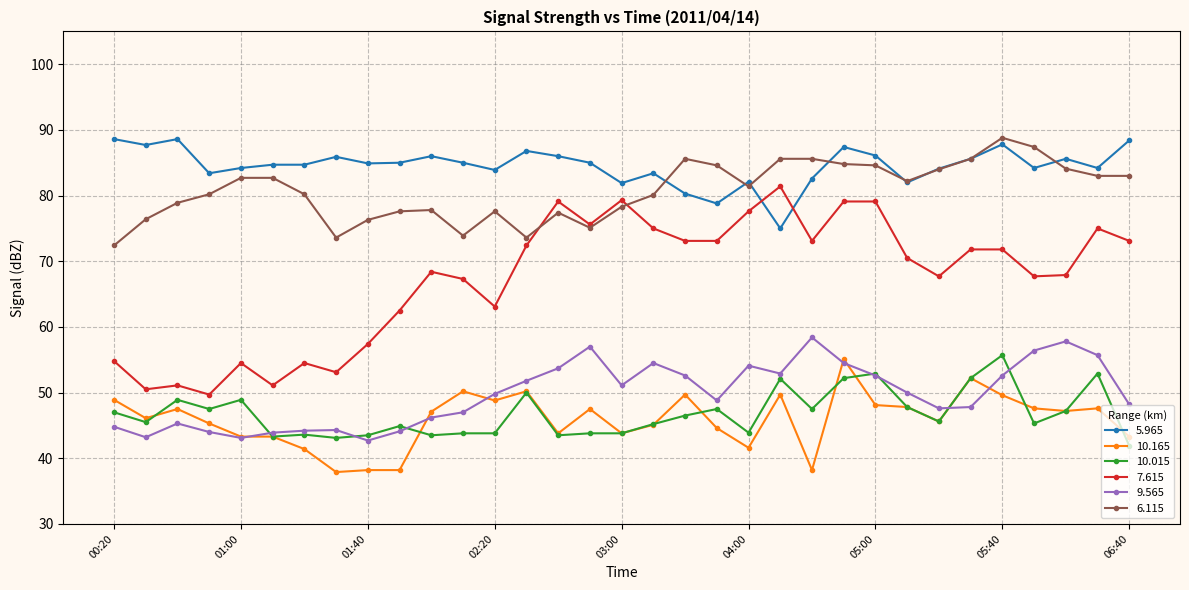

True or false: 10.015 and 5.965 intersect in this chart.

False